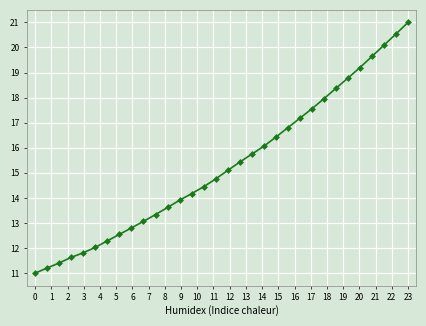

What is the value of the 22nd point from the left?

16.8